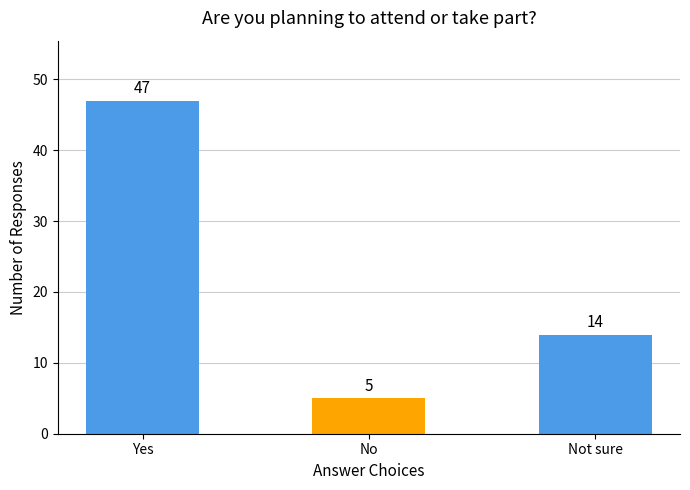

Reading right to left, what are all the values shown in this chart?

Not sure=14	No=5	Yes=47